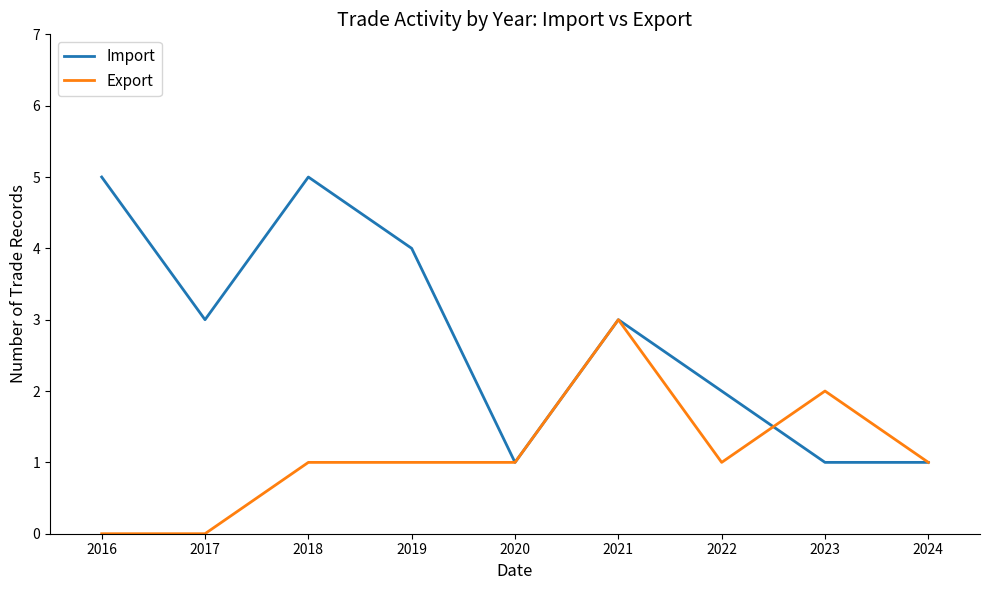

Which series has the largest total across all categories?

Import